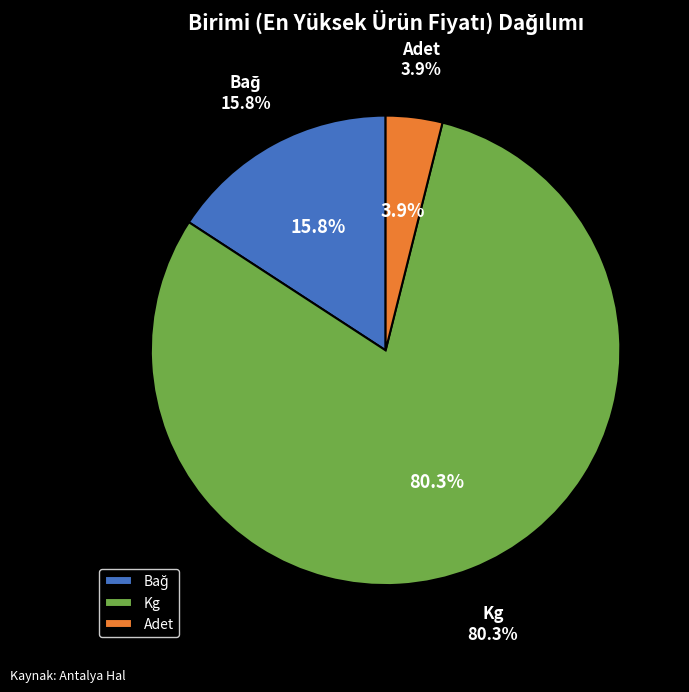

To the nearest percent, what is the average slice percentage?

33%